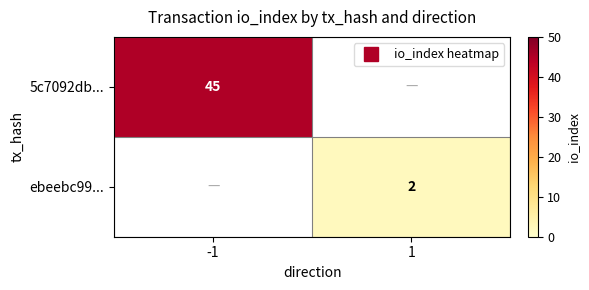

Between -1 and 1, which is larger?

-1